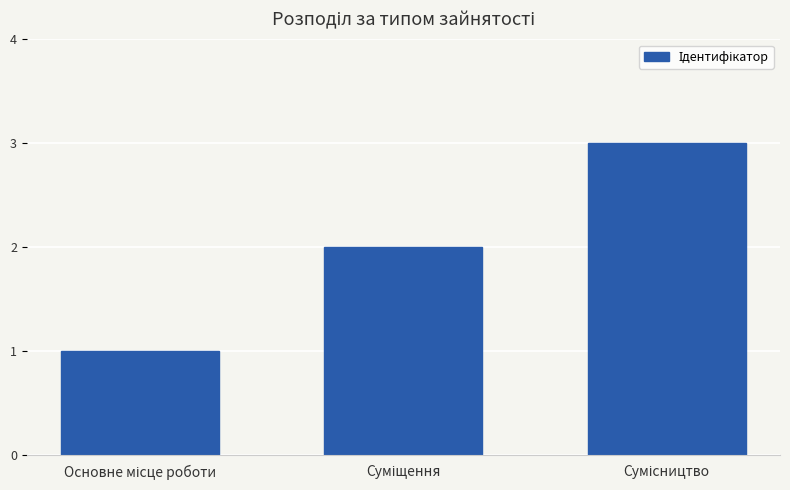

What is the maximum value shown in the chart?

3